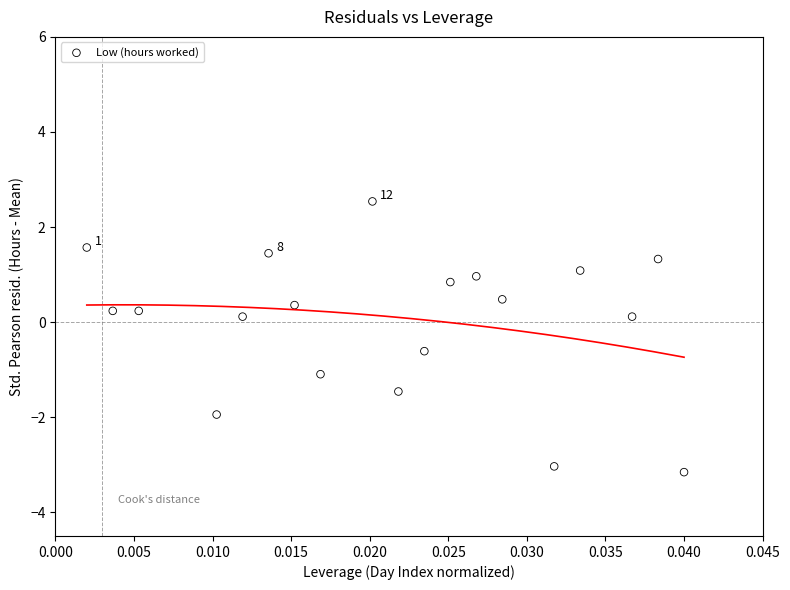

List the coordinates of all points as (Y, X) pairs, reading left to right.

(1.6, 0.0)  (0.2, 0.0)  (0.2, 0.0)  (-1.9, 0.0)  (0.1, 0.0)  (1.4, 0.0)  (0.4, 0.0)  (-1.1, 0.0)  (2.5, 0.0)  (-1.5, 0.0)  (-0.6, 0.0)  (0.8, 0.0)  (1.0, 0.0)  (0.5, 0.0)  (-3.0, 0.0)  (1.1, 0.0)  (0.1, 0.0)  (1.3, 0.0)  (-3.2, 0.0)